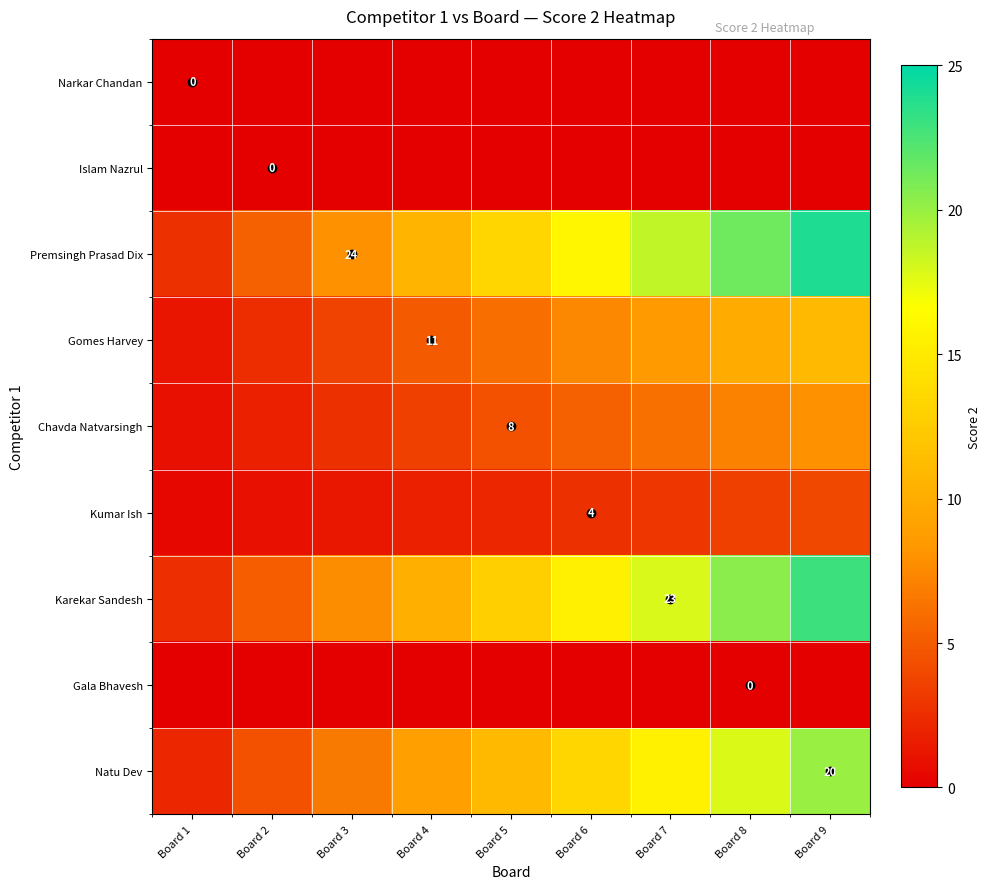

Which series has the widest spread of values?

Premsingh Prasad Dix